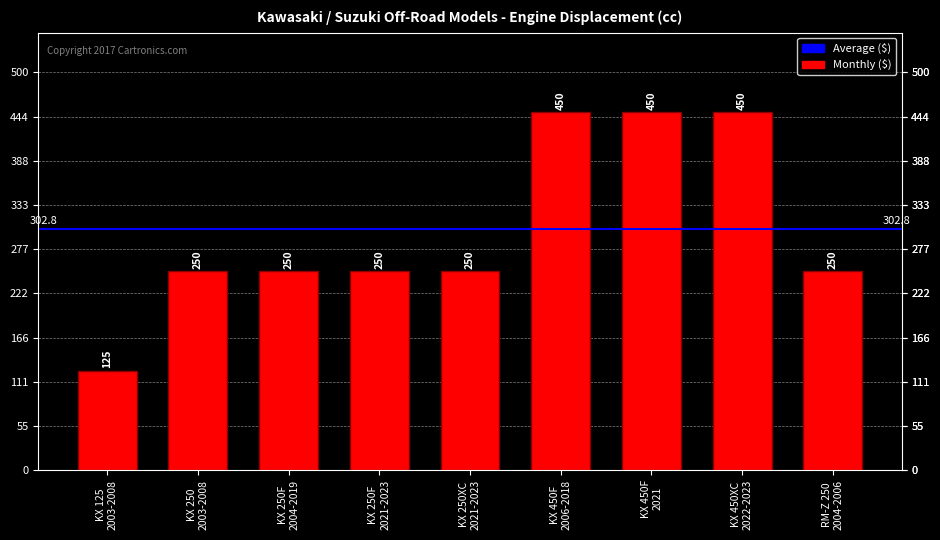

What is the approximate value at KX 450F
2021, to the nearest 5?

450